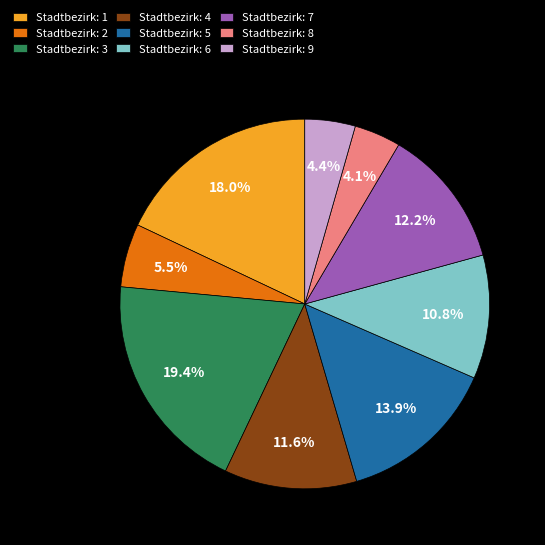

How many segments does this pie chart have?

9